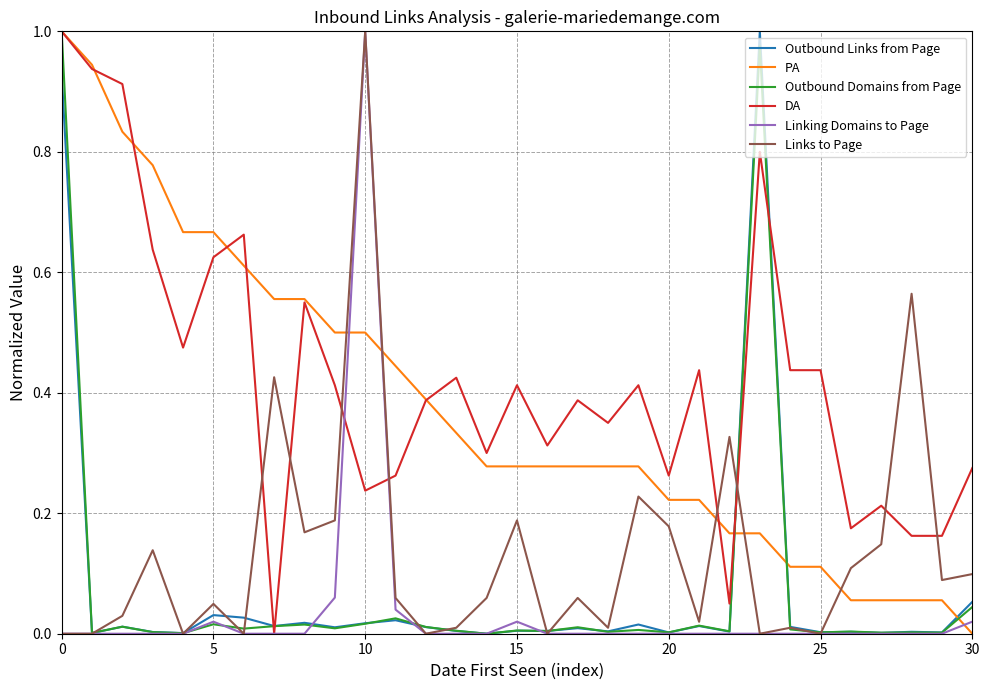

Which series has the largest total across all categories?

DA